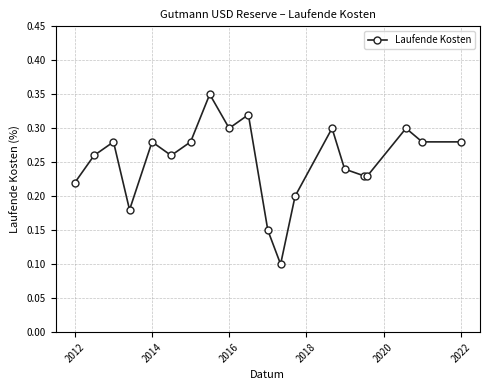

What is the sum of all values?

5.0